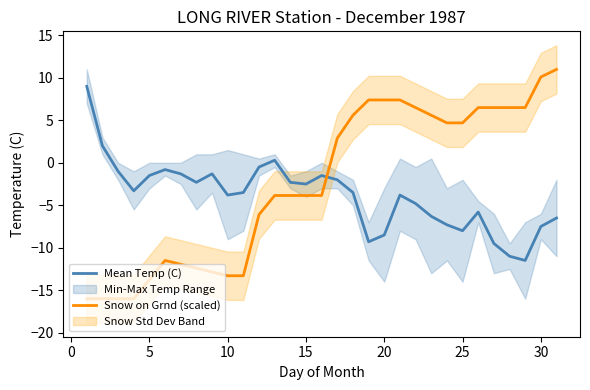

True or false: Snow on Grnd (scaled) and Mean Temp (C) intersect in this chart.

True